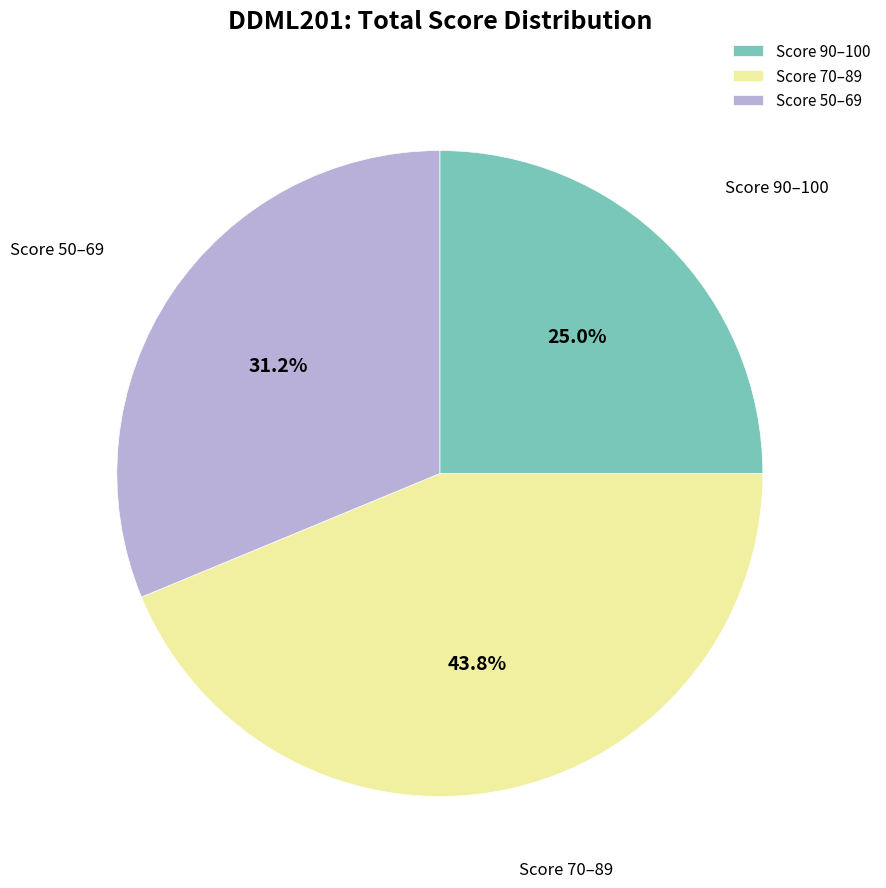

Which category has the smallest portion of the pie?

Score 90–100